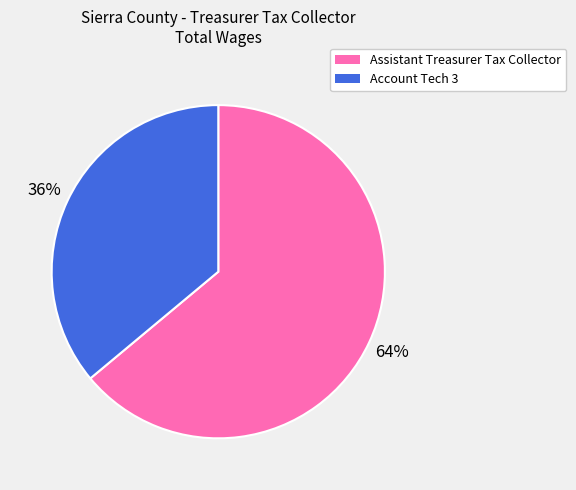

Is it true that Account Tech 3 is 36% of the pie?

True